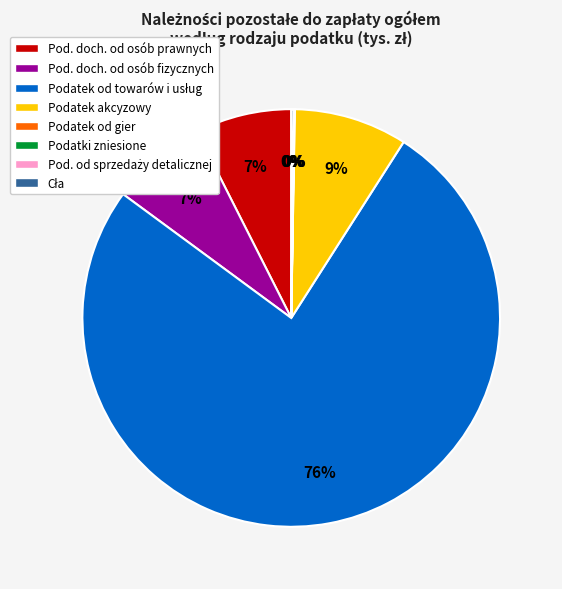

To the nearest percent, what is the average slice percentage?

12%